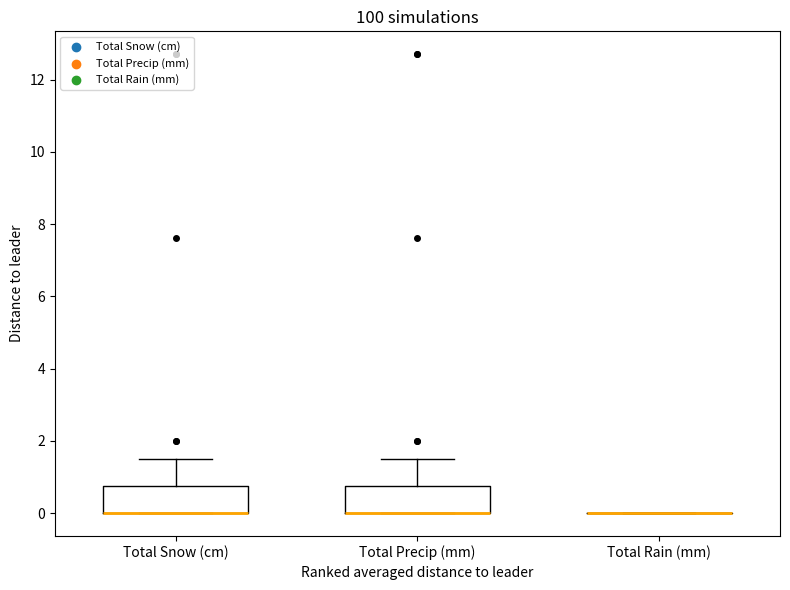

Reading left to right, transcribe this box plot: for each box, give where its median line is, the range the box spans, and where its two whiskers end, as read against the y-axis. The values are not printed on the chart, so give them approximately, as read against the axis.

Total Snow (cm): median 0.0 (drawn on the box's lower edge), box 0.0 to 0.8, whiskers 0.0 to 1.6
Total Precip (mm): median 0.0 (drawn on the box's lower edge), box 0.0 to 0.8, whiskers 0.0 to 1.6
Total Rain (mm): box collapsed to a line at 0.0, whiskers 0.0 to 0.0